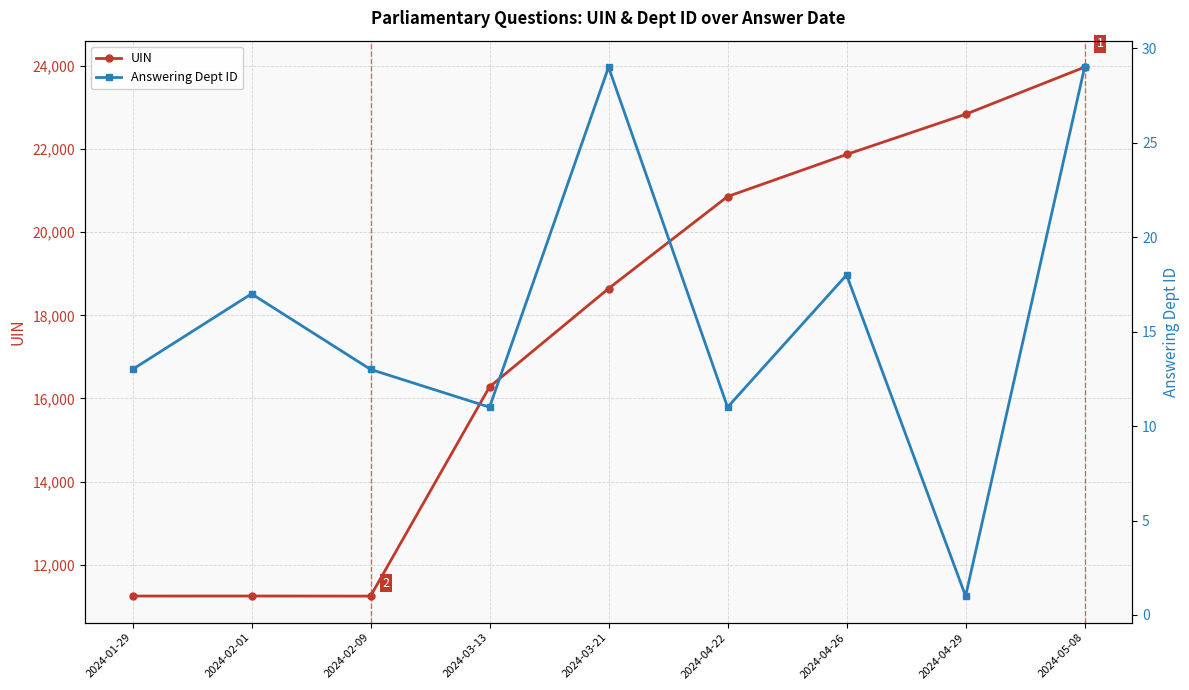

What are all the series names shown in the legend?

UIN, Answering Dept ID